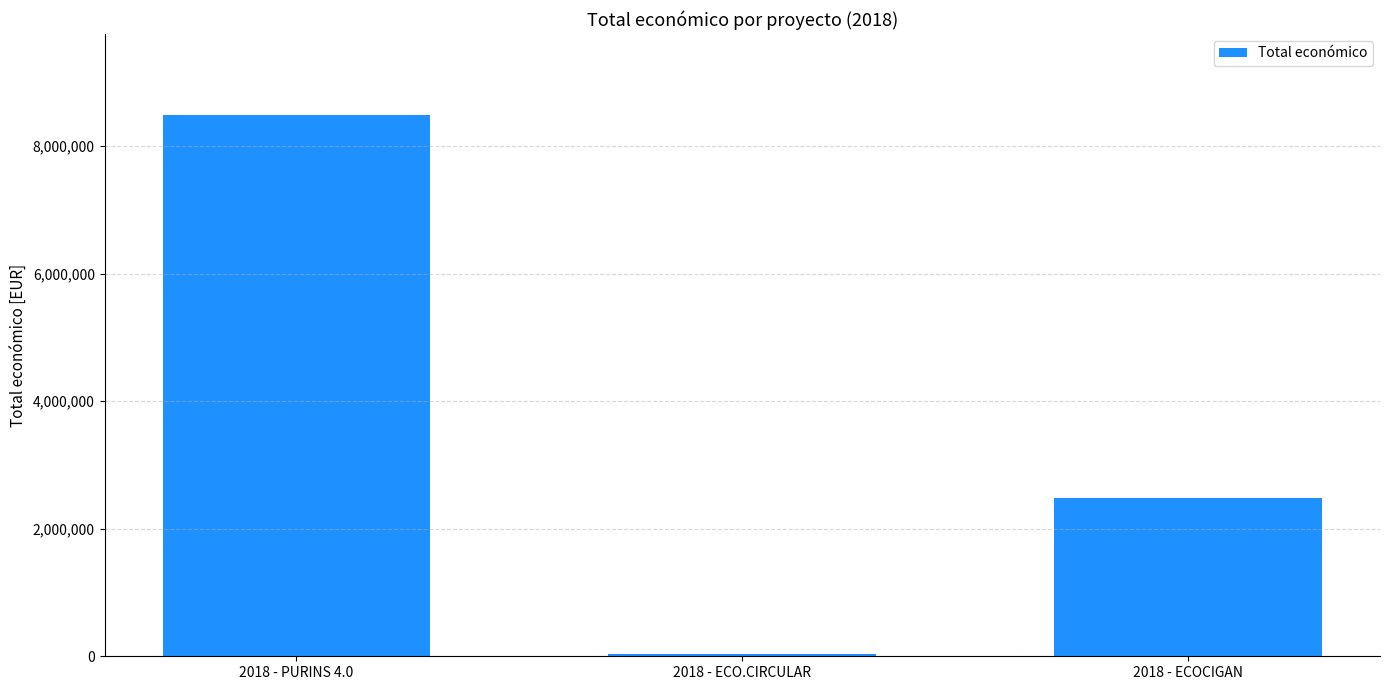

List the labels in order of value, largest first.

2018 - PURINS 4.0, 2018 - ECOCIGAN, 2018 - ECO.CIRCULAR